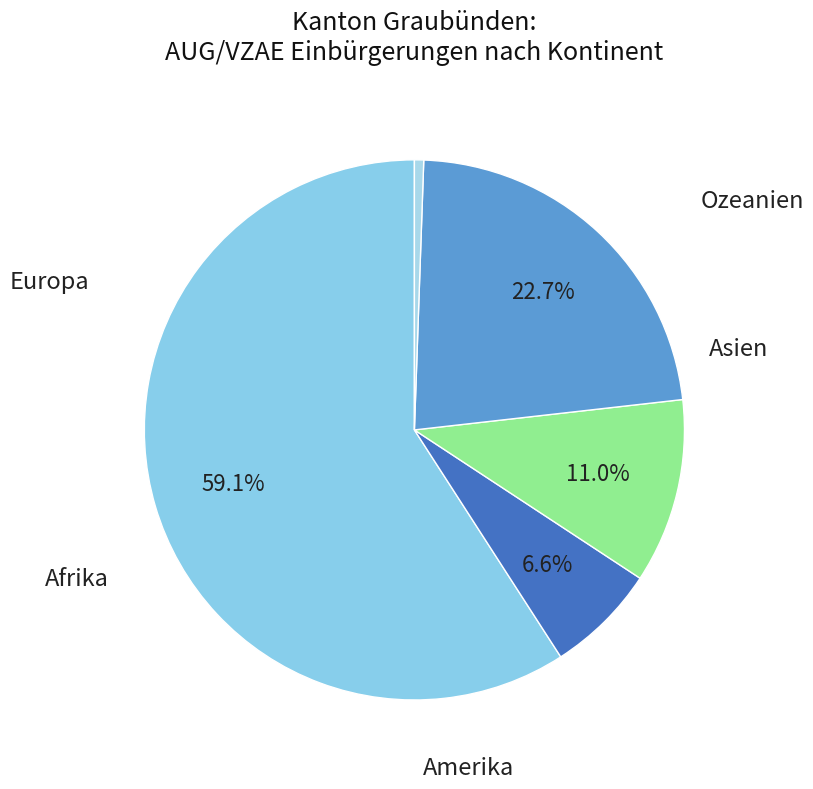

How many slices are in this pie chart?

5